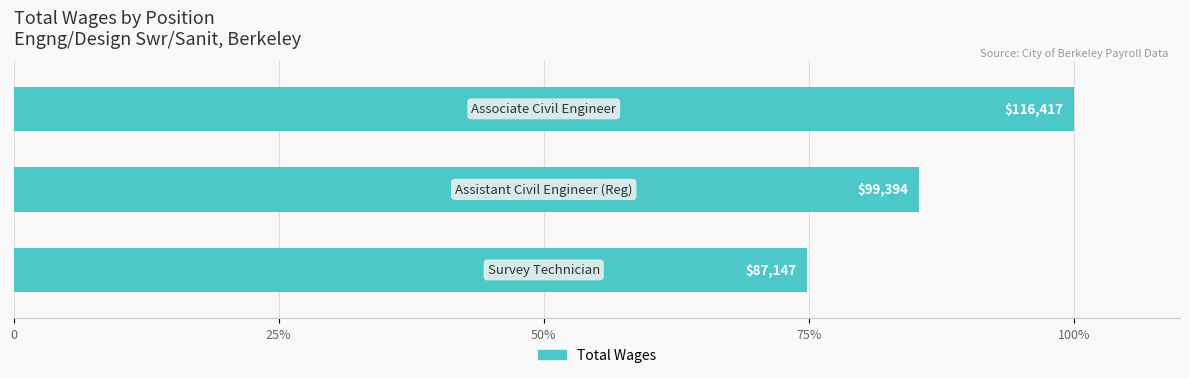

Does the chart contain any negative values?

No